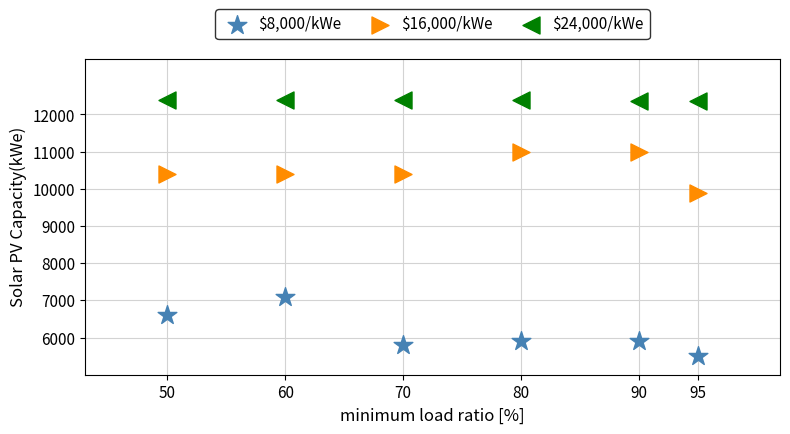

What are all the series names shown in the legend?

$8,000/kWe, $16,000/kWe, $24,000/kWe